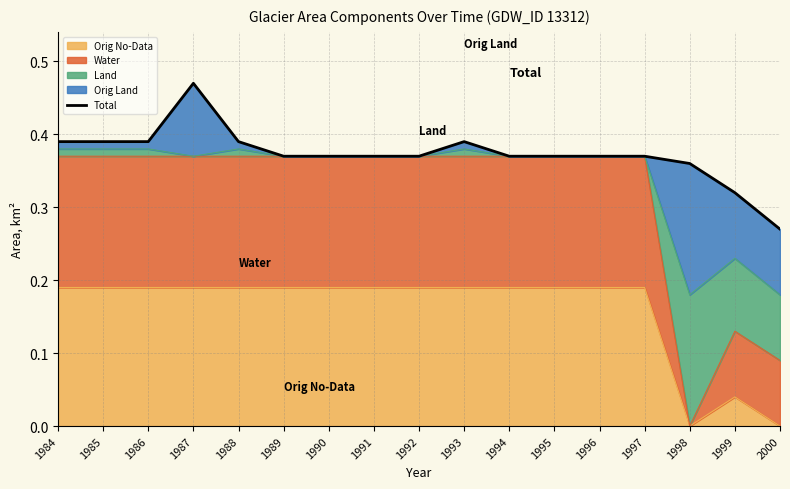

Rank the categories by value from highest to lowest.

1987, 1984, 1985, 1986, 1988, 1993, 1989, 1990, 1991, 1992, 1994, 1995, 1996, 1997, 1998, 1999, 2000